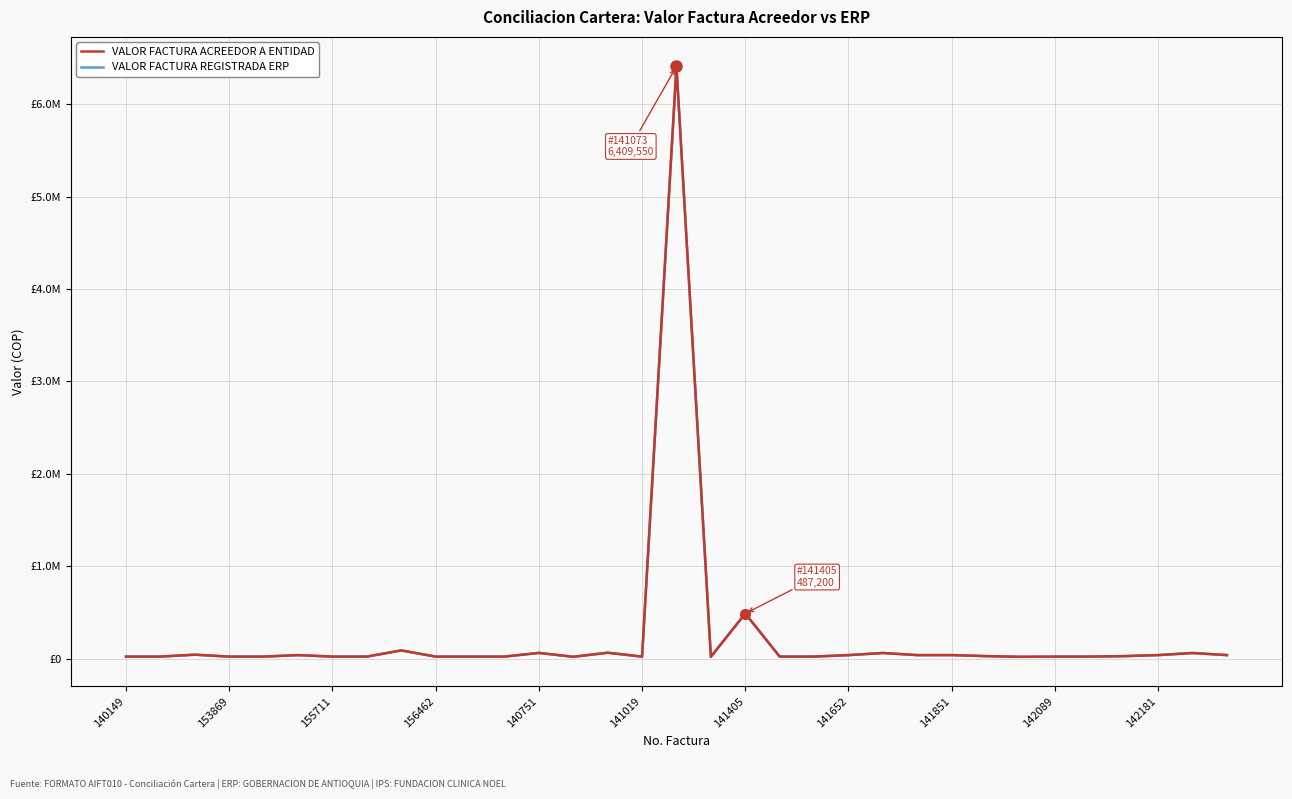

The value of VALOR FACTURA ACREEDOR A ENTIDAD at 29 is 26040. True or false?

True